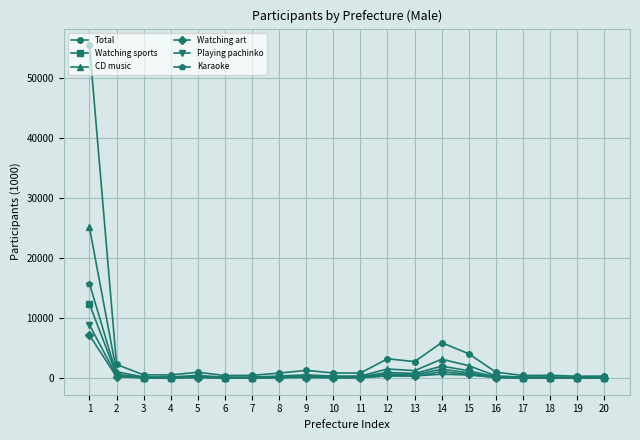

Is the value of Karaoke at 14 greater than the value of Total at 1?

No